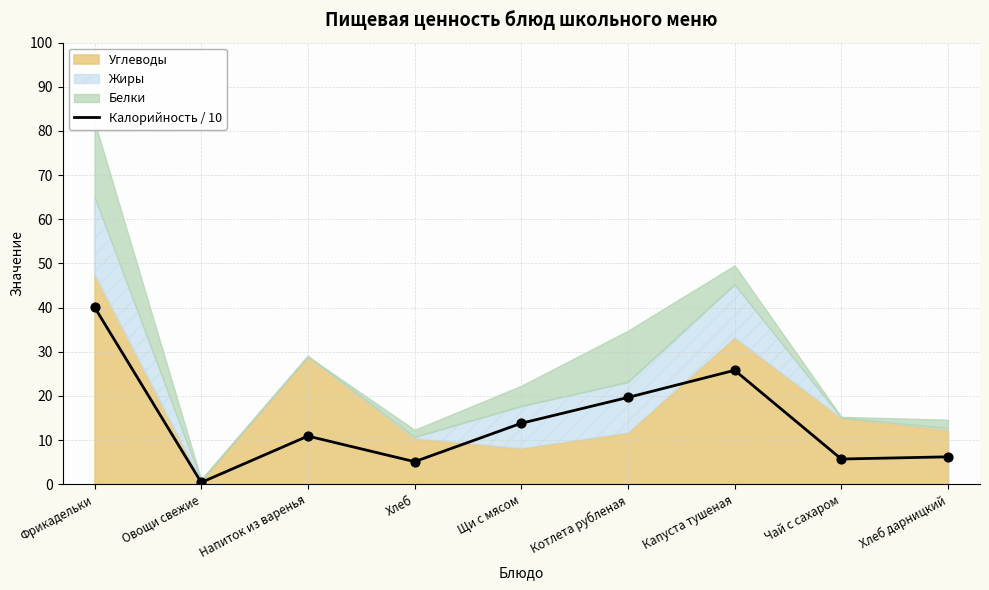

What is the change in value from Щи с мясом to Капуста тушеная?

+12.0